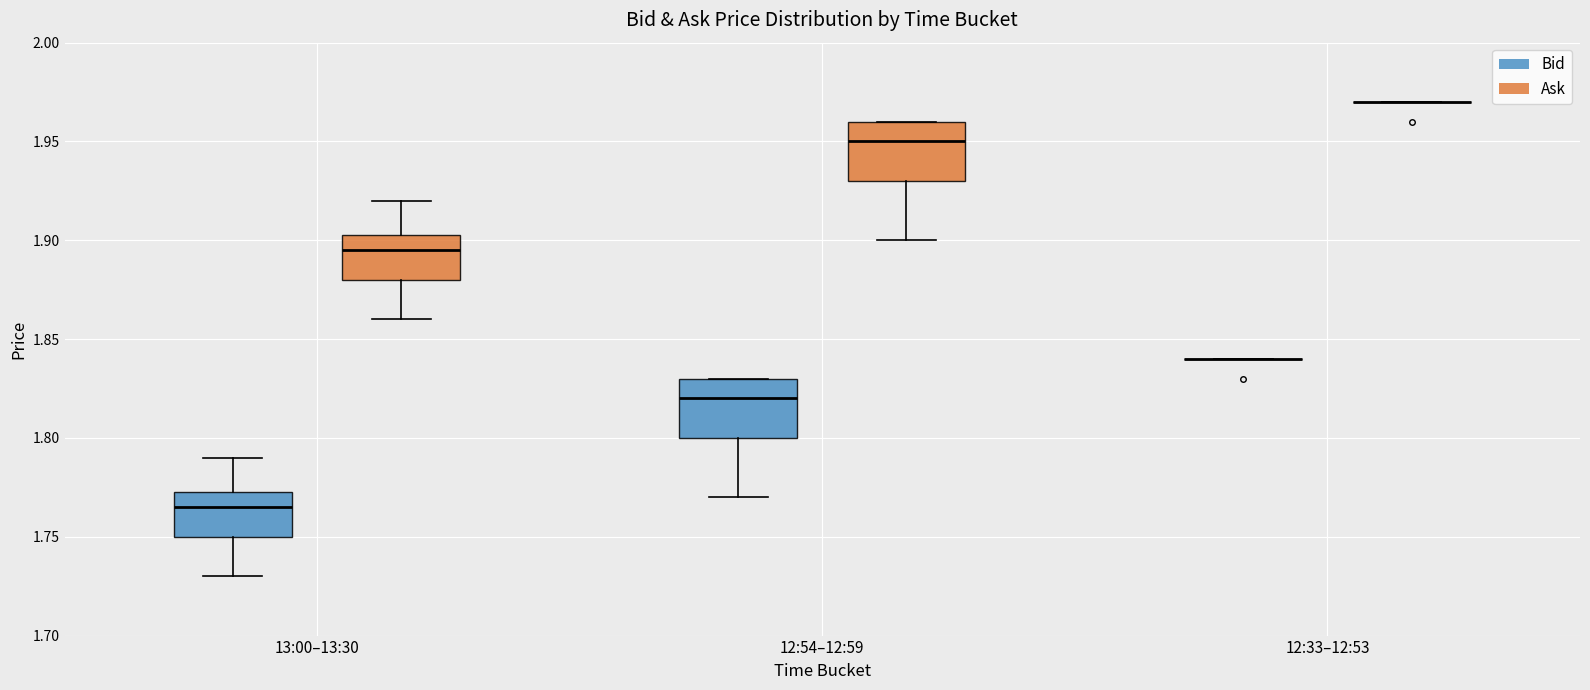

Reading left to right, transcribe this box plot: for each box, give where its median line is, the range the box spans, and where its two whiskers end, as read against the y-axis. The values are not printed on the chart, so give them approximately, as read against the axis.

13:00–13:30 (Bid): median 1.765, box 1.750 to 1.775, whiskers 1.730 to 1.790
13:00–13:30 (Ask): median 1.895, box 1.880 to 1.905, whiskers 1.860 to 1.920
12:54–12:59 (Bid): median 1.820, box 1.800 to 1.830, whiskers 1.770 to 1.830
12:54–12:59 (Ask): median 1.950, box 1.930 to 1.960, whiskers 1.900 to 1.960
12:33–12:53 (Bid): box collapsed to a line at 1.840, whiskers 1.840 to 1.840
12:33–12:53 (Ask): box collapsed to a line at 1.970, whiskers 1.970 to 1.970